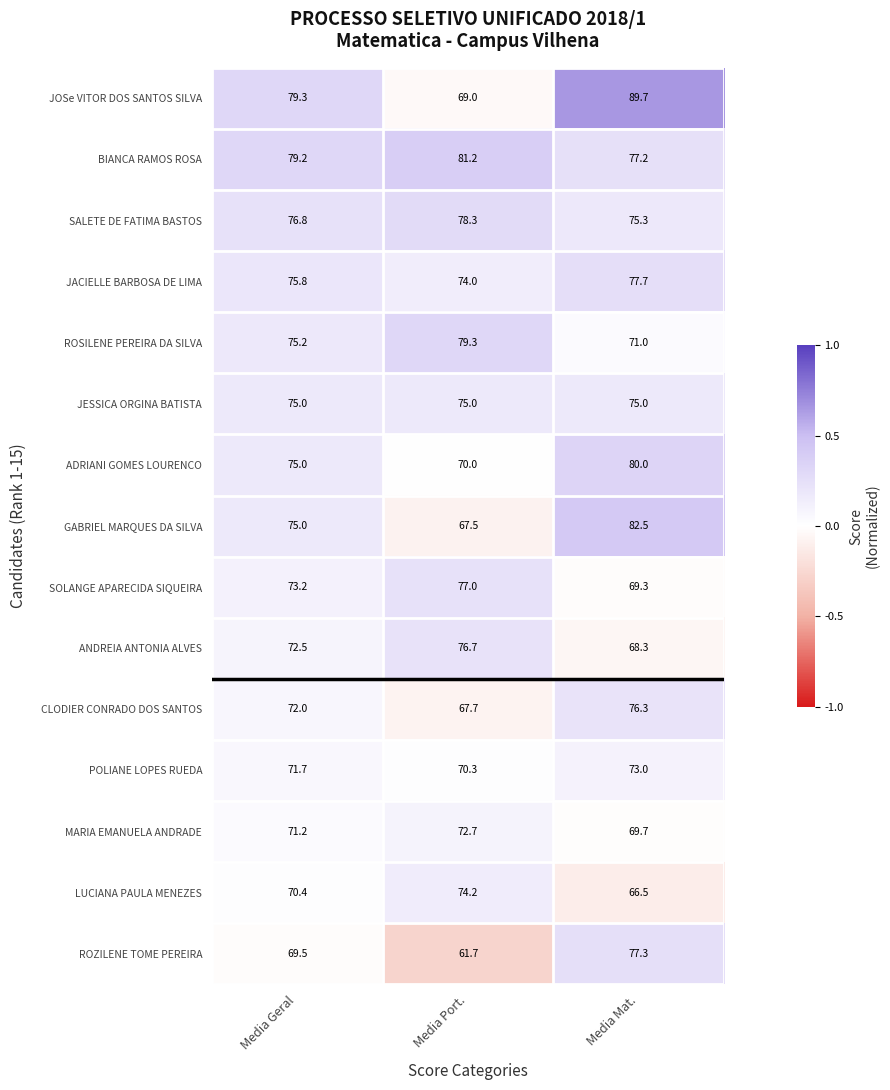

What is the sum of the SALETE DE FATIMA BASTOS values at Media Port. and Media Mat.?

153.6